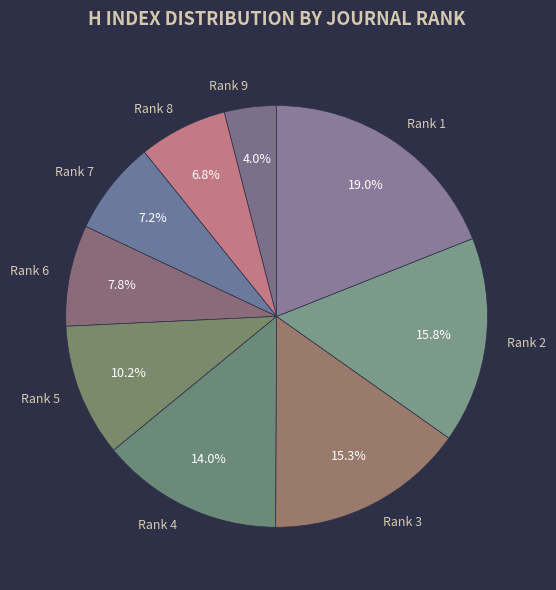

How many slices are in this pie chart?

9